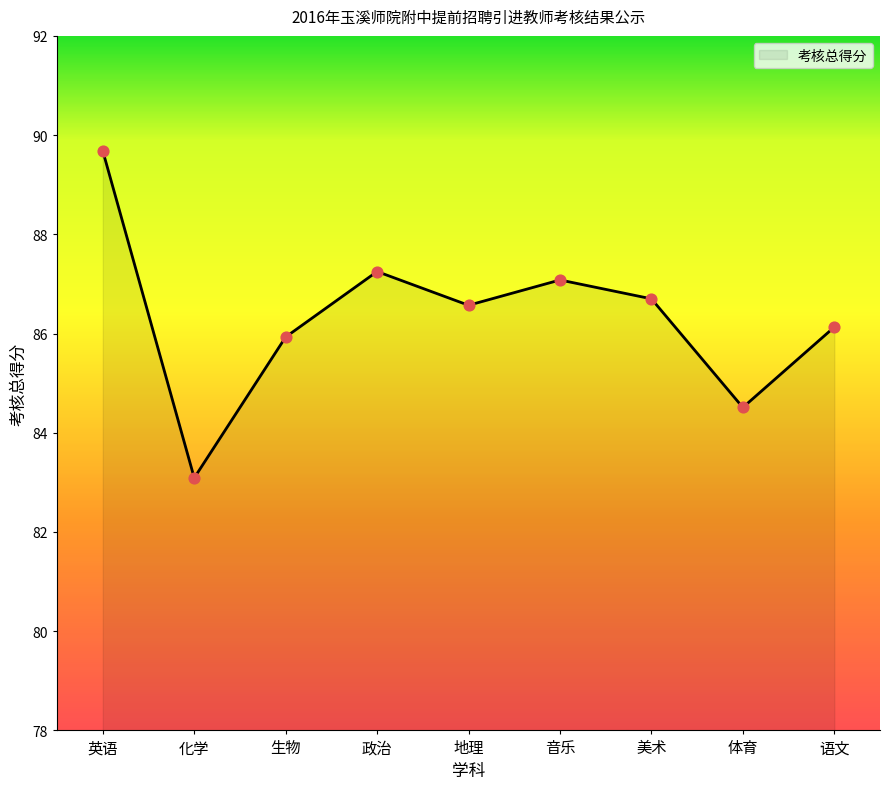

Which has a higher value, 美术 or 生物?

美术